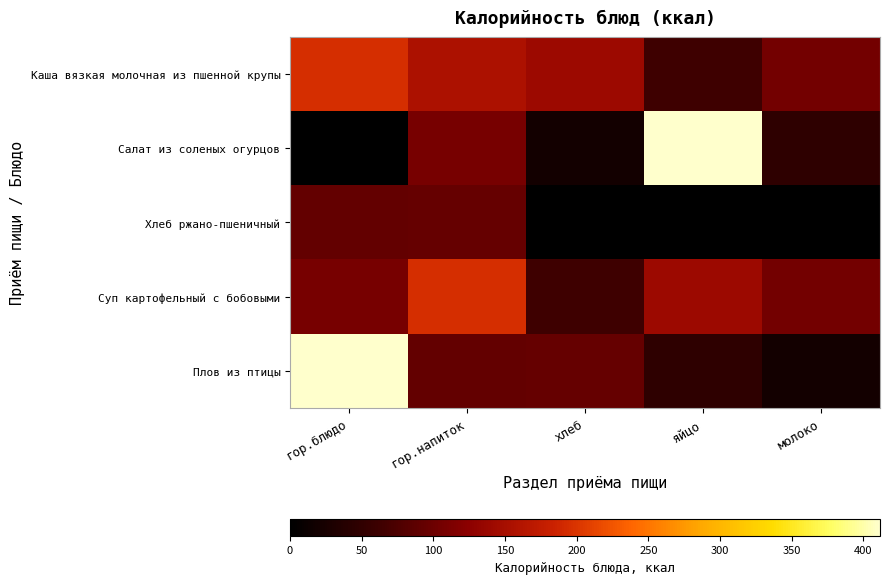

What is the total value across all series at гор.блюдо?

807.0